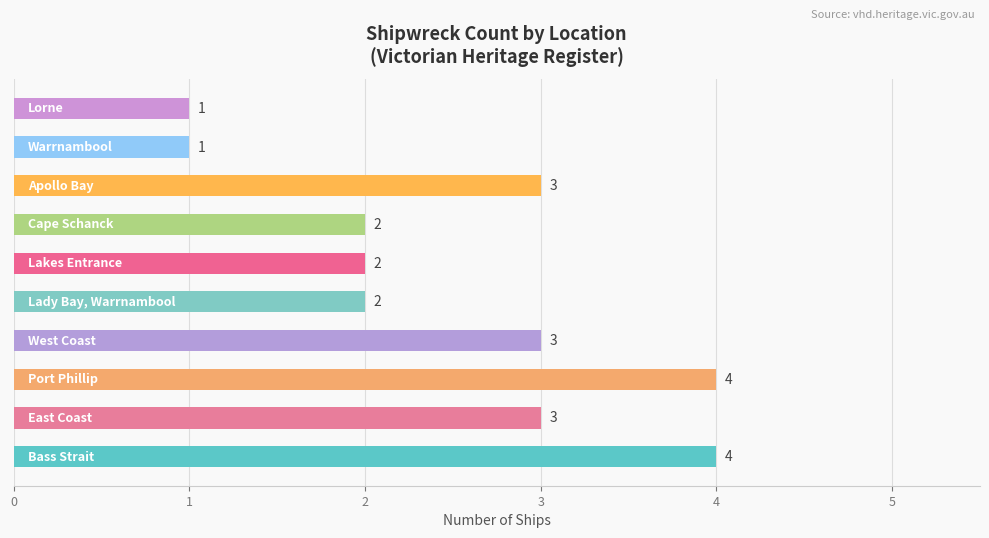

What is the greatest value displayed?

4